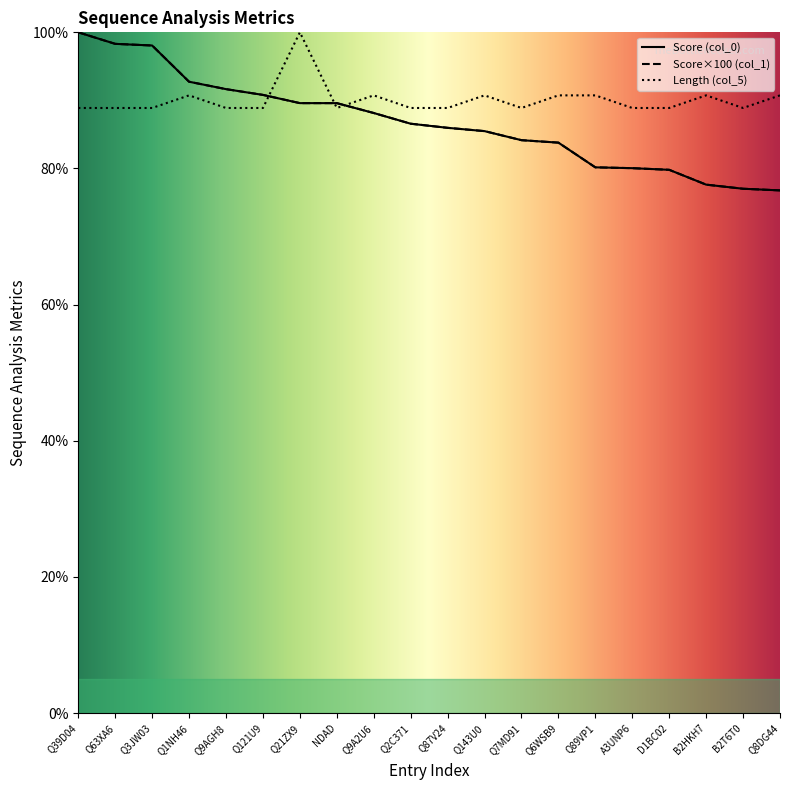

How many lines are shown in the chart?

3